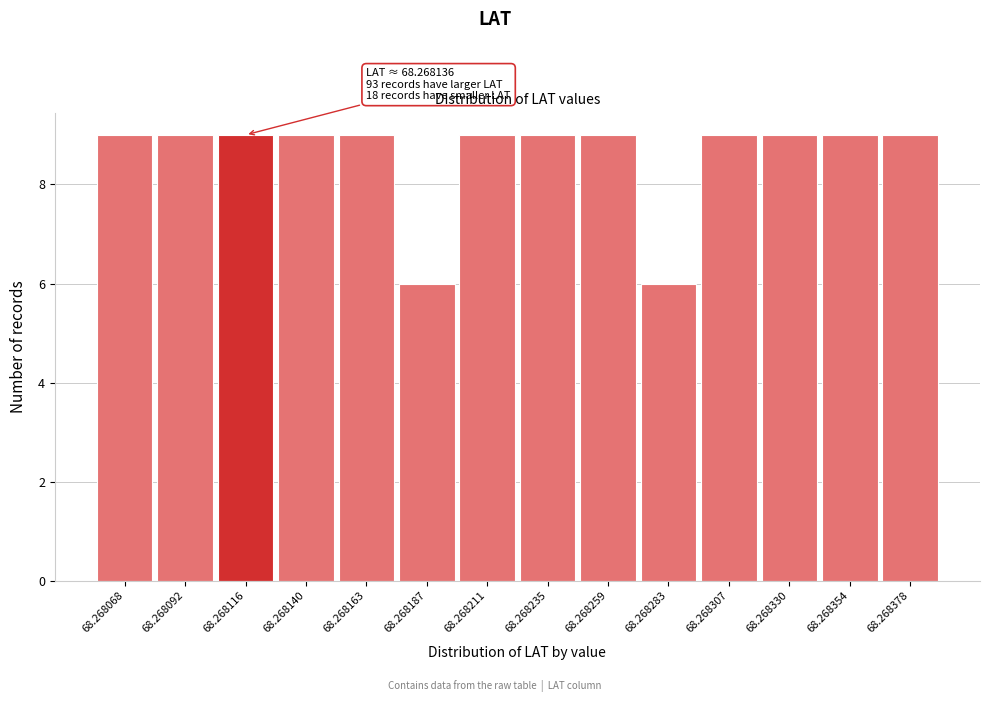

Reading left to right, what are all the values shown in this chart?

68.268068=9	68.268092=9	68.268116=9	68.268140=9	68.268163=9	68.268187=6	68.268211=9	68.268235=9	68.268259=9	68.268283=6	68.268307=9	68.268330=9	68.268354=9	68.268378=9